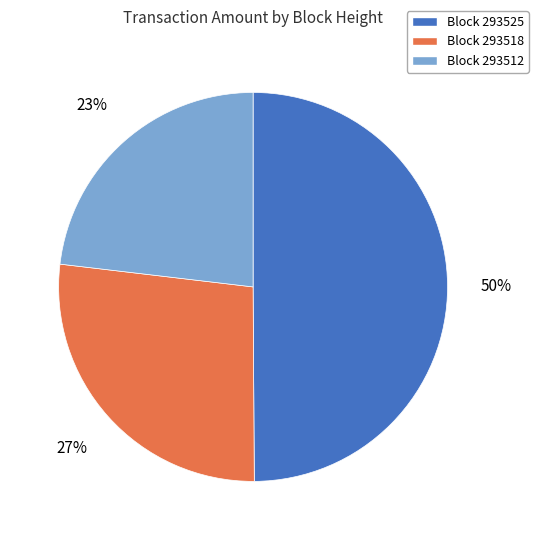

To the nearest percent, what is the average slice percentage?

33%